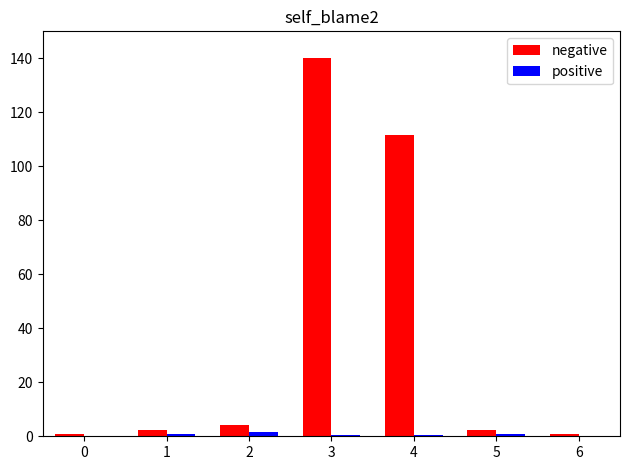

At which category is the sum across all series the highest?

3